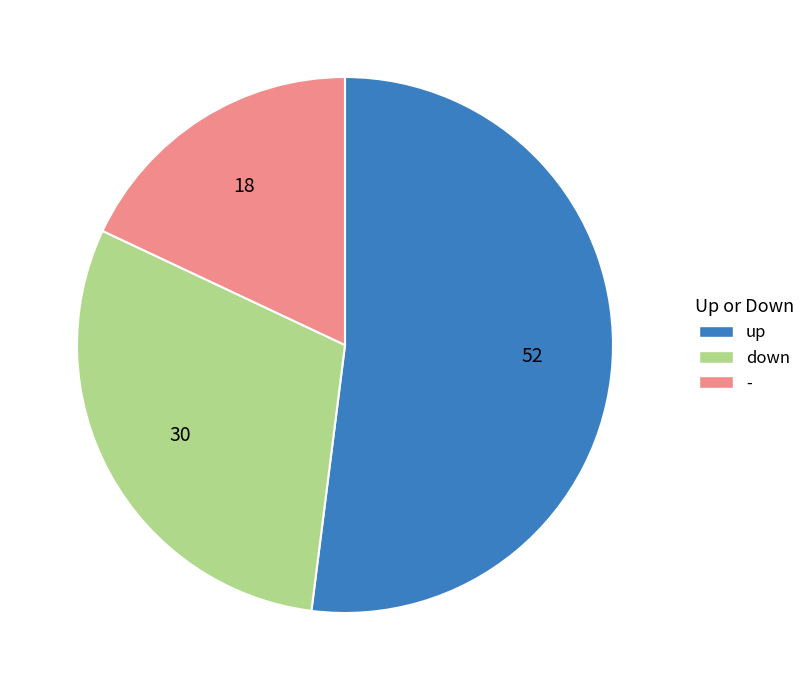

Does any single category account for the majority?

Yes